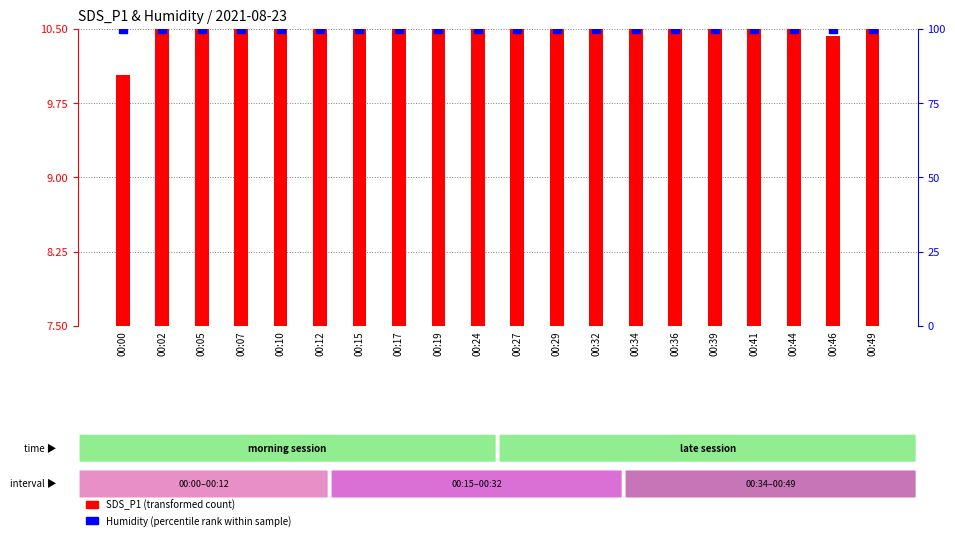

Is the value of Humidity (percentile rank) at 00:41 greater than the value of SDS_P1 (transformed count) at 00:49?

Yes